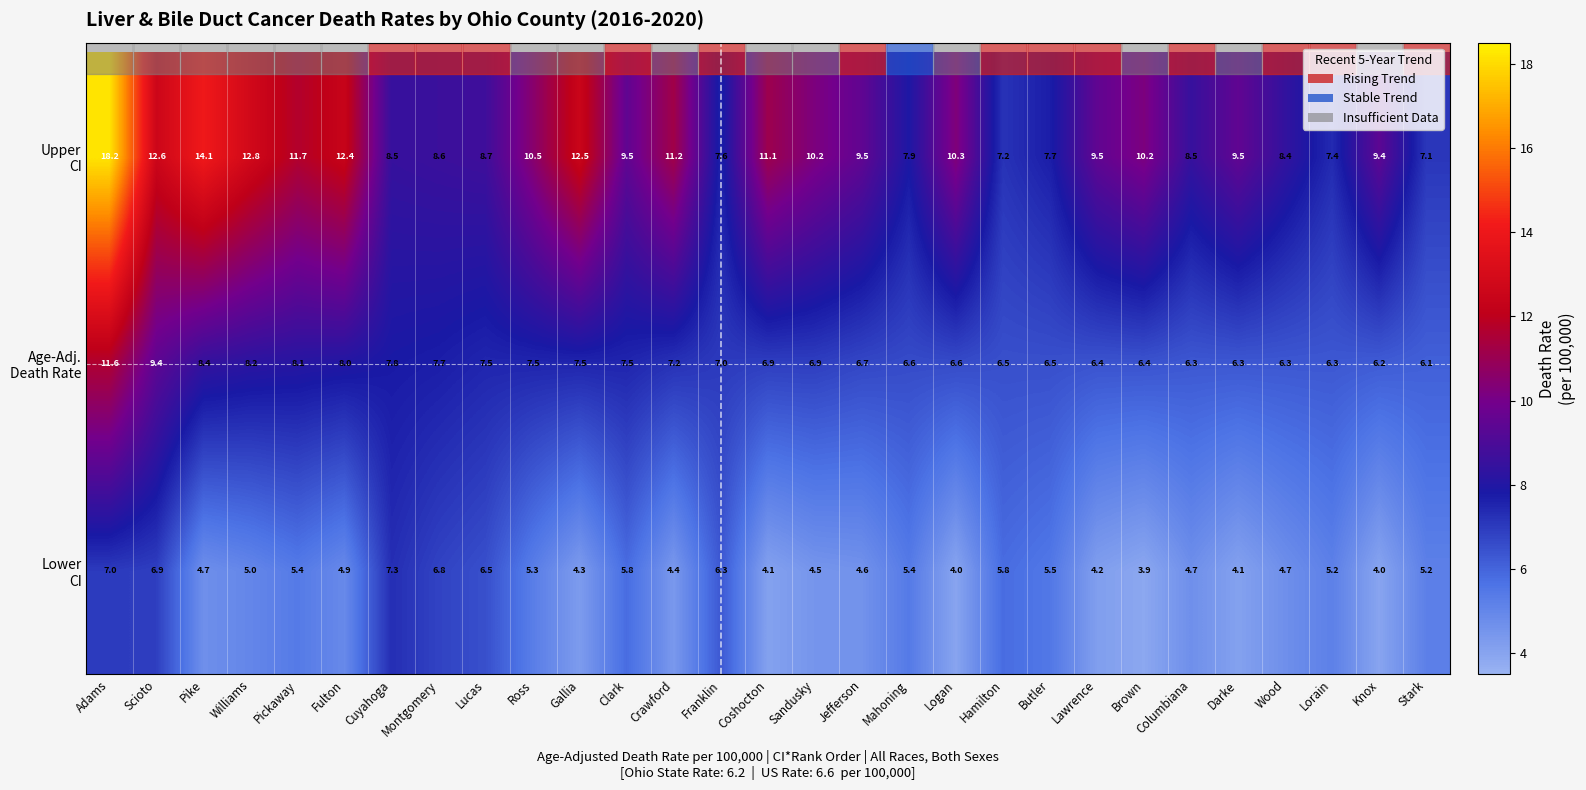

At which category is the sum across all series the highest?

Adams